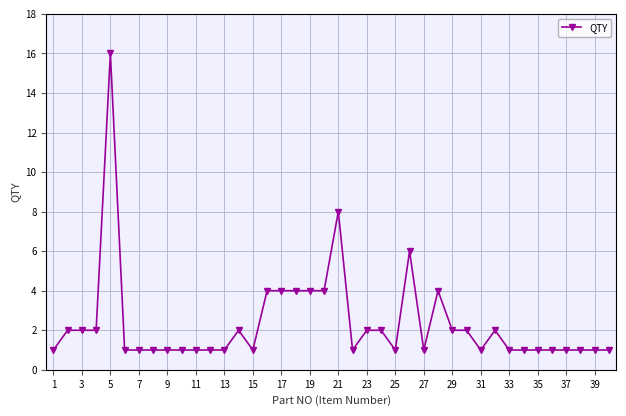

What is the maximum value shown in the chart?

16